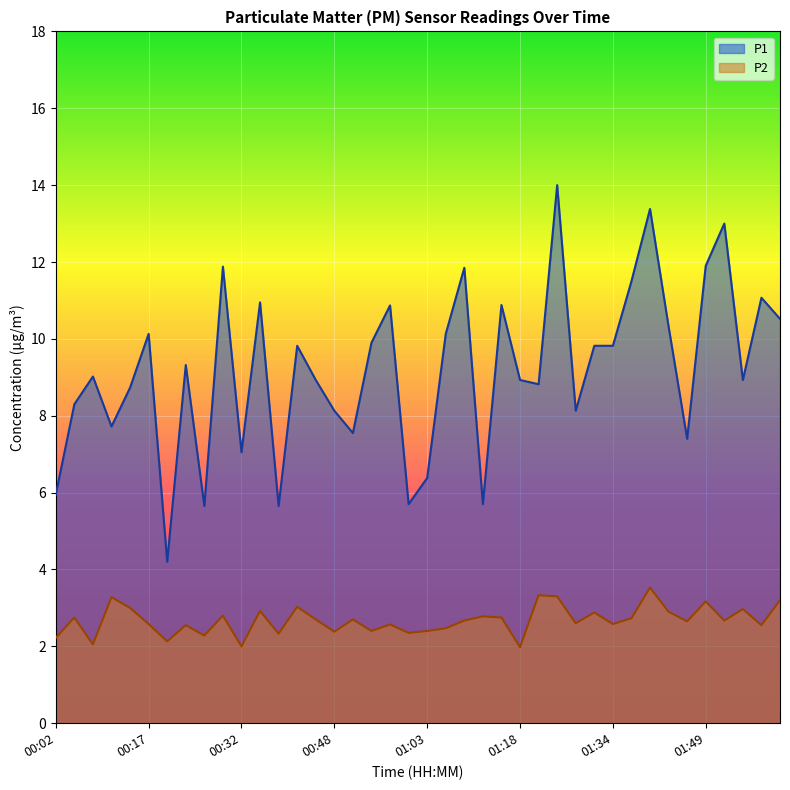

What is the label of the 38th point from the left?

01:55